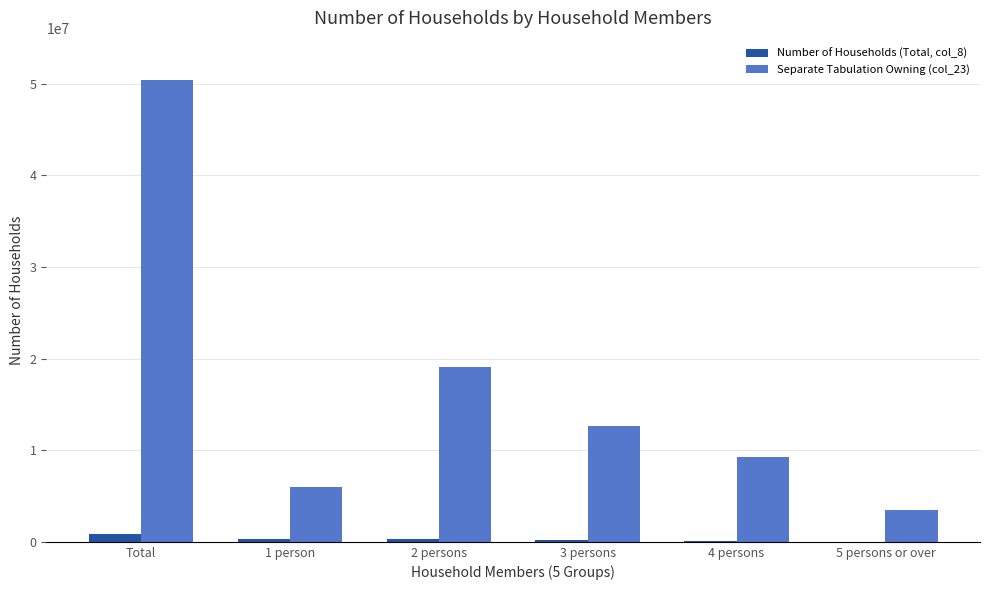

The value of Separate Tabulation Owning (col_23) at Total is 20673424. True or false?

False